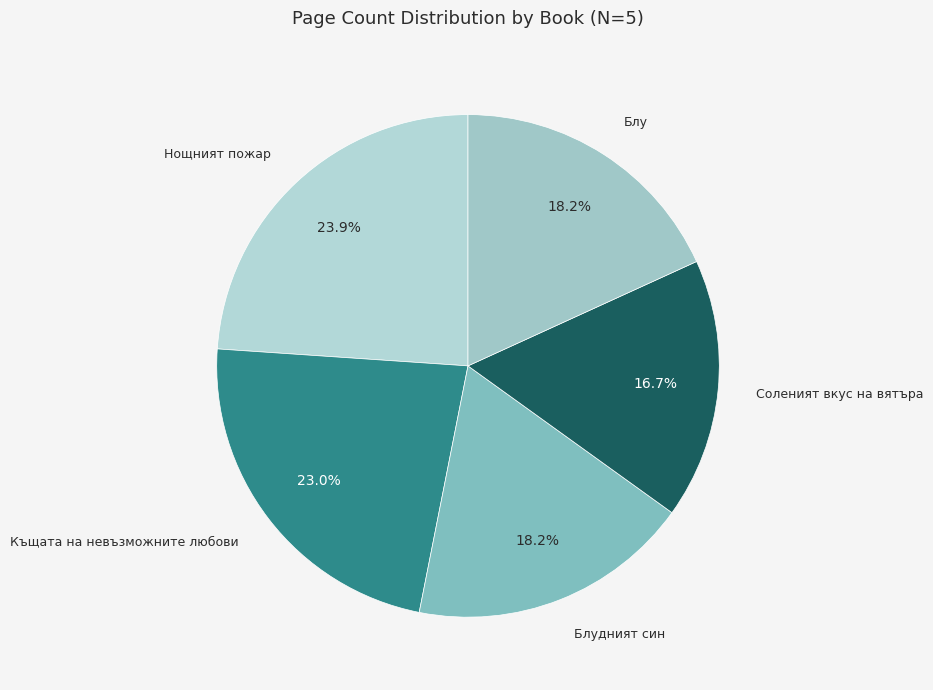

Which slice is the smallest?

Соленият вкус на вятъра